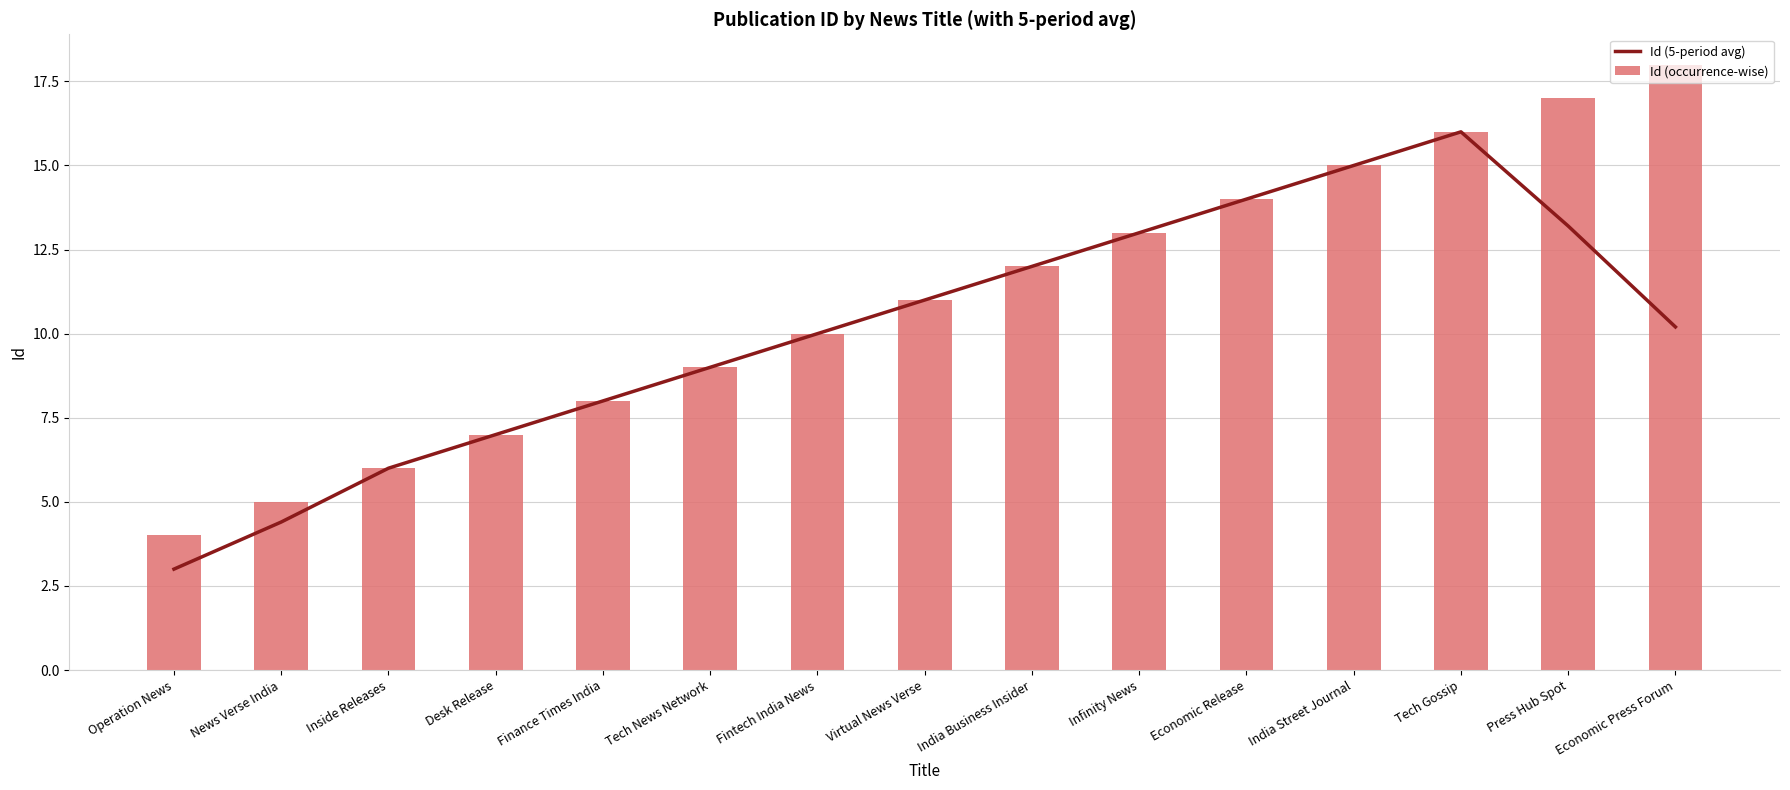

What is the value of the Id (occurrence-wise) bar at the 9th from the left?

12